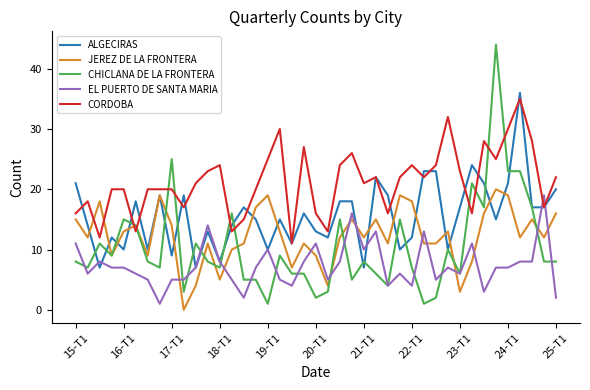

How many intersections are there between CORDOBA and EL PUERTO DE SANTA MARIA?

2